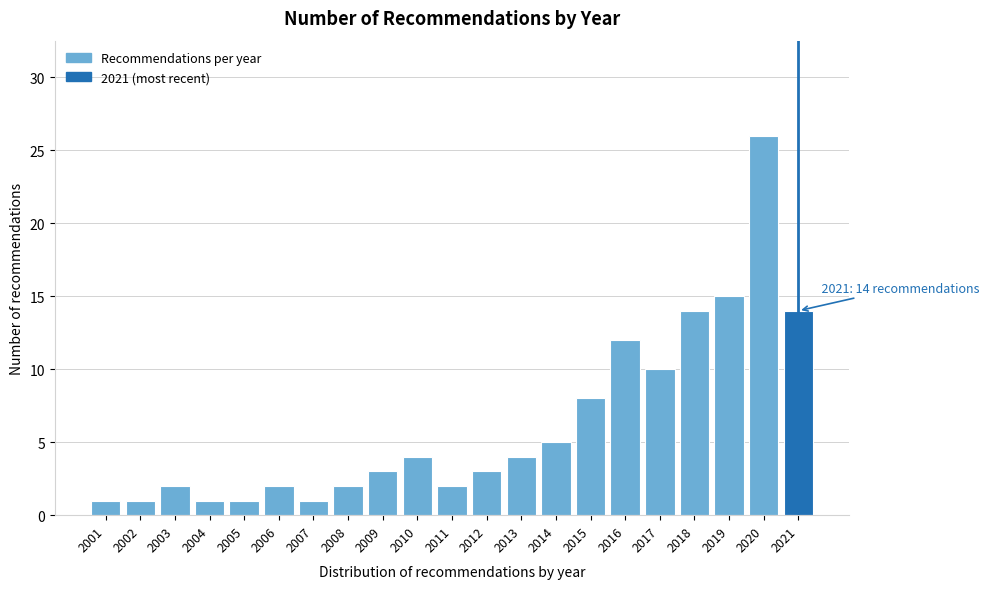

Reading left to right, extract all data points from this chart.

1	1	2	1	1	2	1	2	3	4	2	3	4	5	8	12	10	14	15	26	14